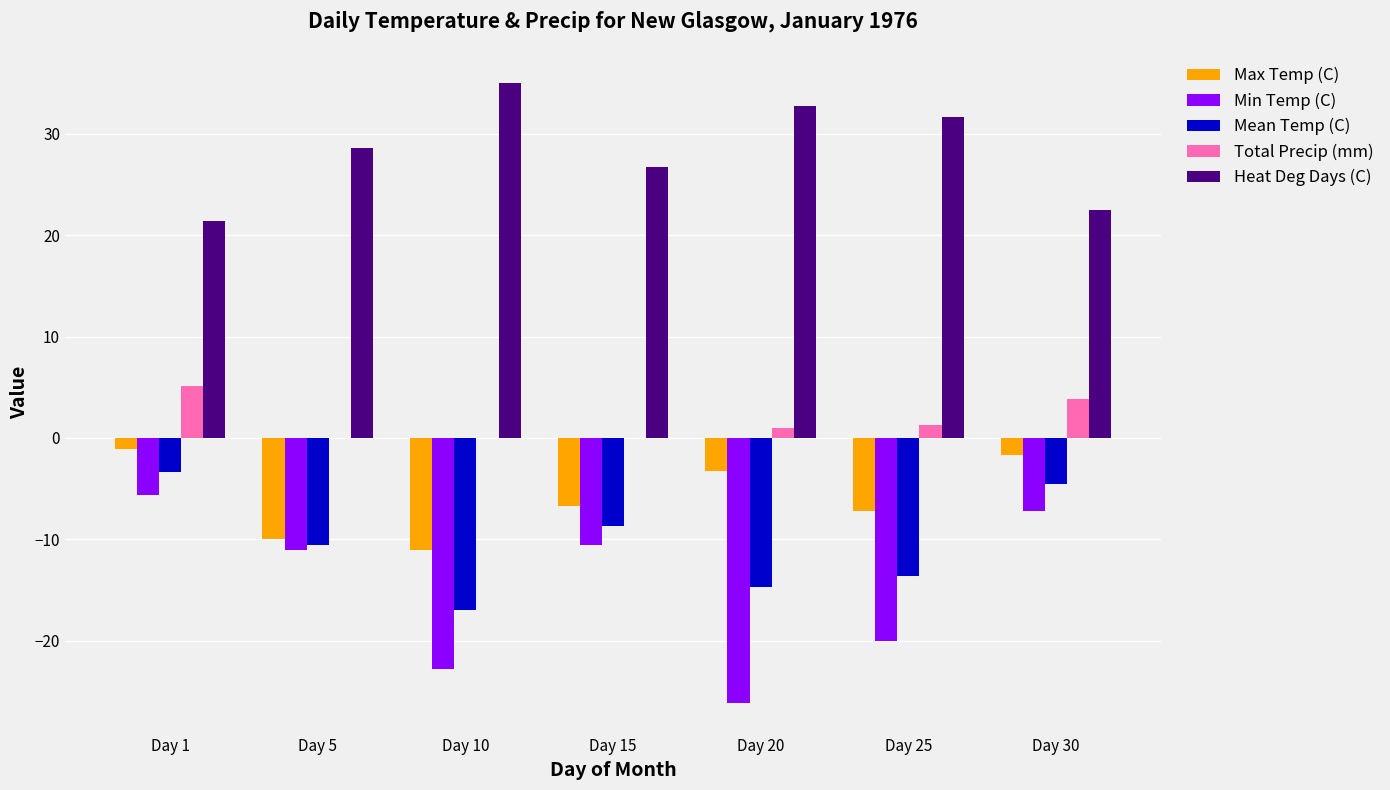

Reading right to left, what are all the values shown in this chart?

Max Temp (C): Day 30=-1.7	Day 25=-7.2	Day 20=-3.3	Day 15=-6.7	Day 10=-11.1	Day 5=-10.0	Day 1=-1.1
Min Temp (C): Day 30=-7.2	Day 25=-20.0	Day 20=-26.1	Day 15=-10.6	Day 10=-22.8	Day 5=-11.1	Day 1=-5.6
Mean Temp (C): Day 30=-4.5	Day 25=-13.6	Day 20=-14.7	Day 15=-8.7	Day 10=-17.0	Day 5=-10.6	Day 1=-3.4
Total Precip (mm): Day 30=3.8	Day 25=1.3	Day 20=1.0	Day 15=0.0	Day 10=0.0	Day 5=0.0	Day 1=5.1
Heat Deg Days (C): Day 30=22.5	Day 25=31.6	Day 20=32.7	Day 15=26.7	Day 10=35.0	Day 5=28.6	Day 1=21.4